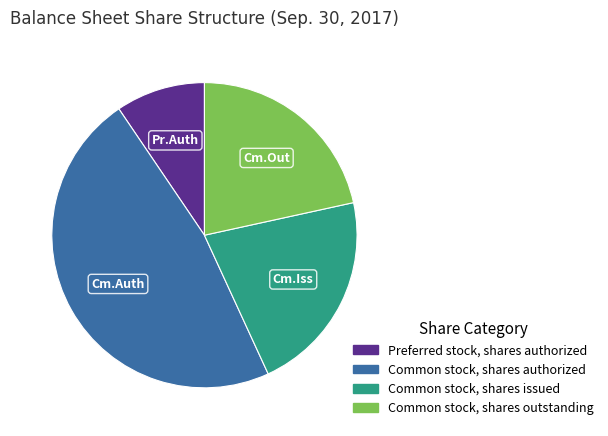

Does any single category account for the majority?

No